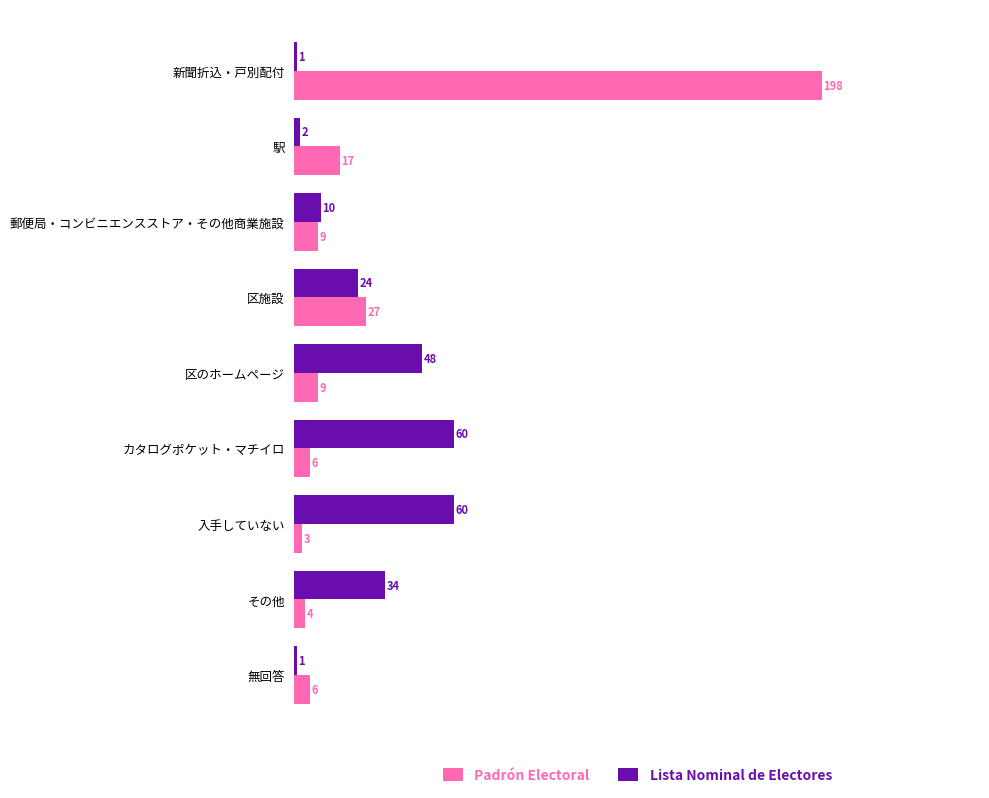

Is it true that Lista Nominal de Electores equals 60 at 入手していない?

True